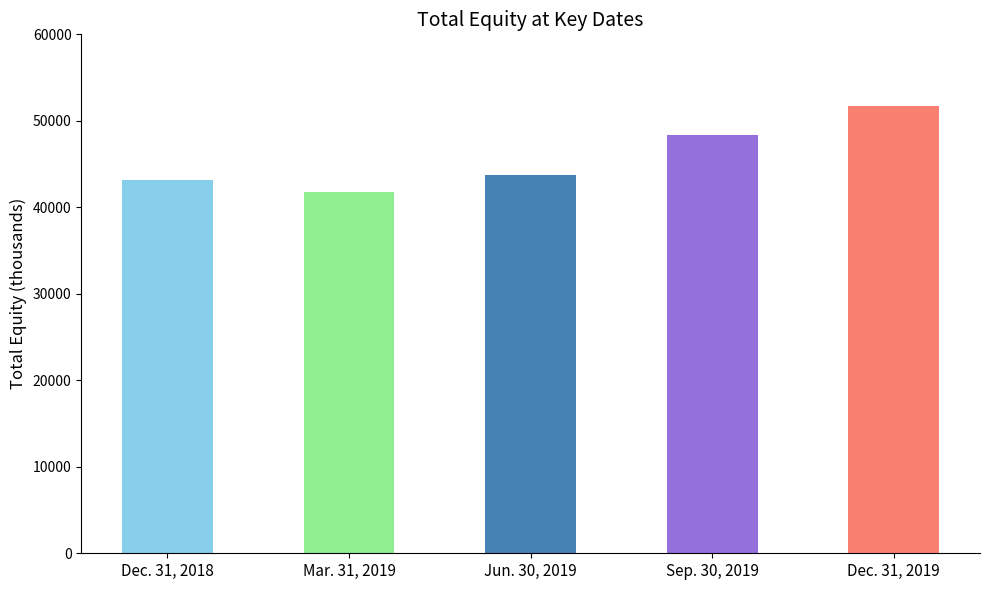

The value at Dec. 31, 2018 is 59943. True or false?

False